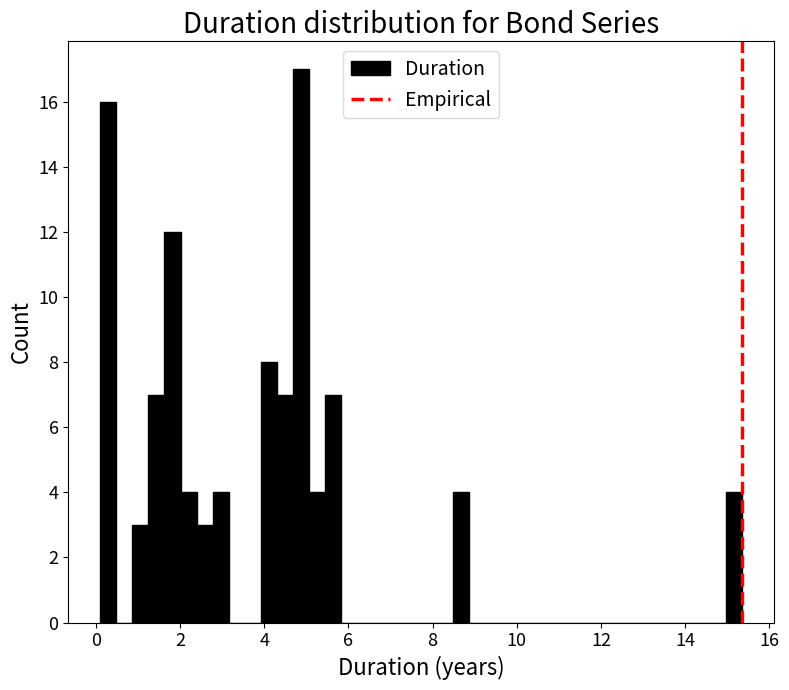

Around what value on the x-axis is the tallest bar? Give the approximate position of its centre, as read against the axis.

4.8